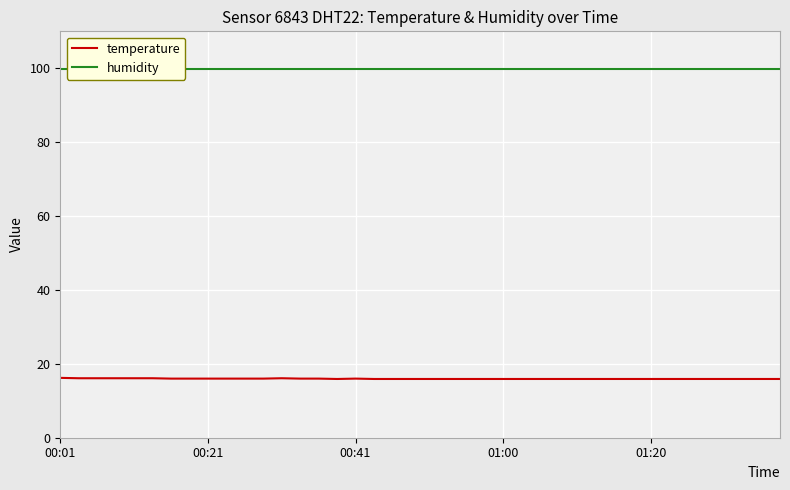

What is the highest value of the temperature series?

16.2